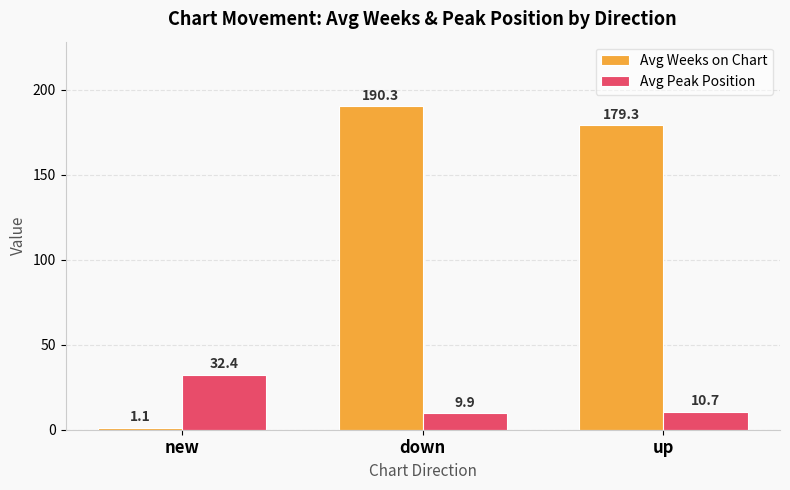

At how many categories does at least one series exceed 171?

2